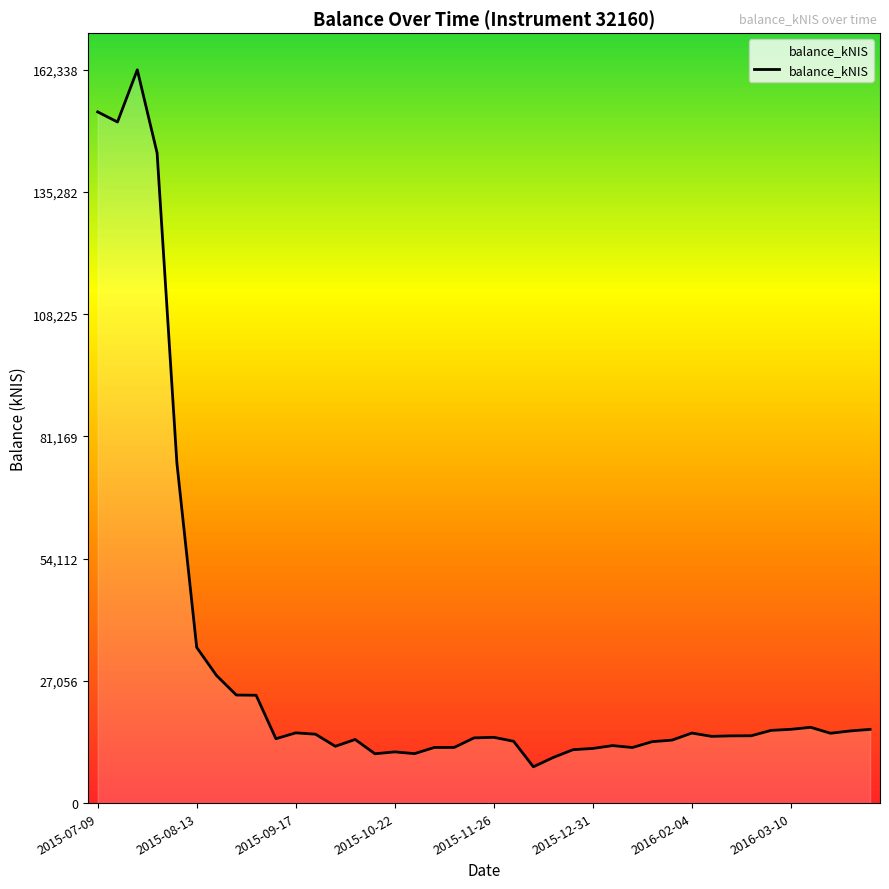

What is the difference between the maximum and minimum values?

154299.8